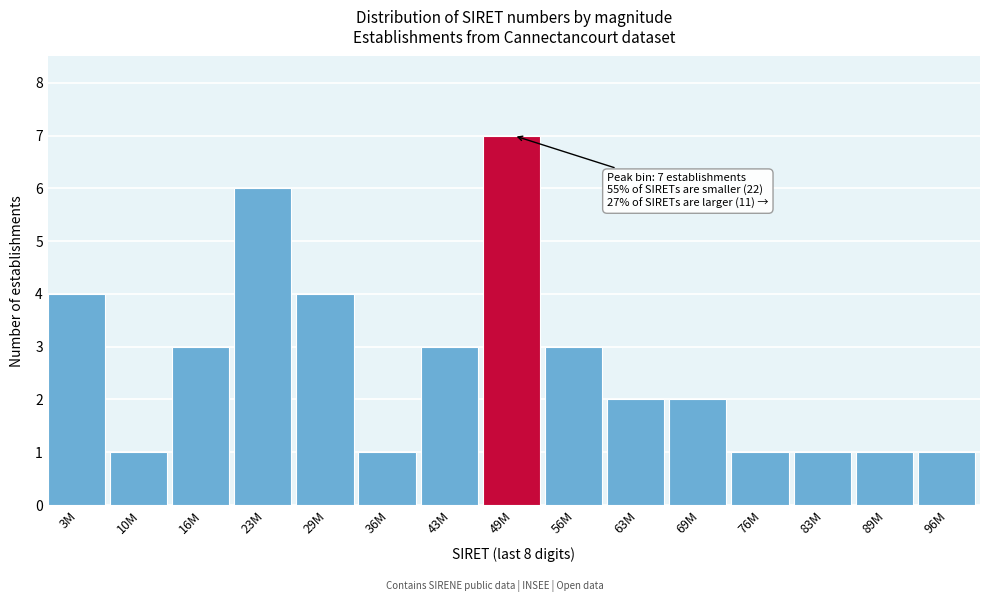

Reading left to right, extract all data points from this chart.

4	1	3	6	4	1	3	7	3	2	2	1	1	1	1